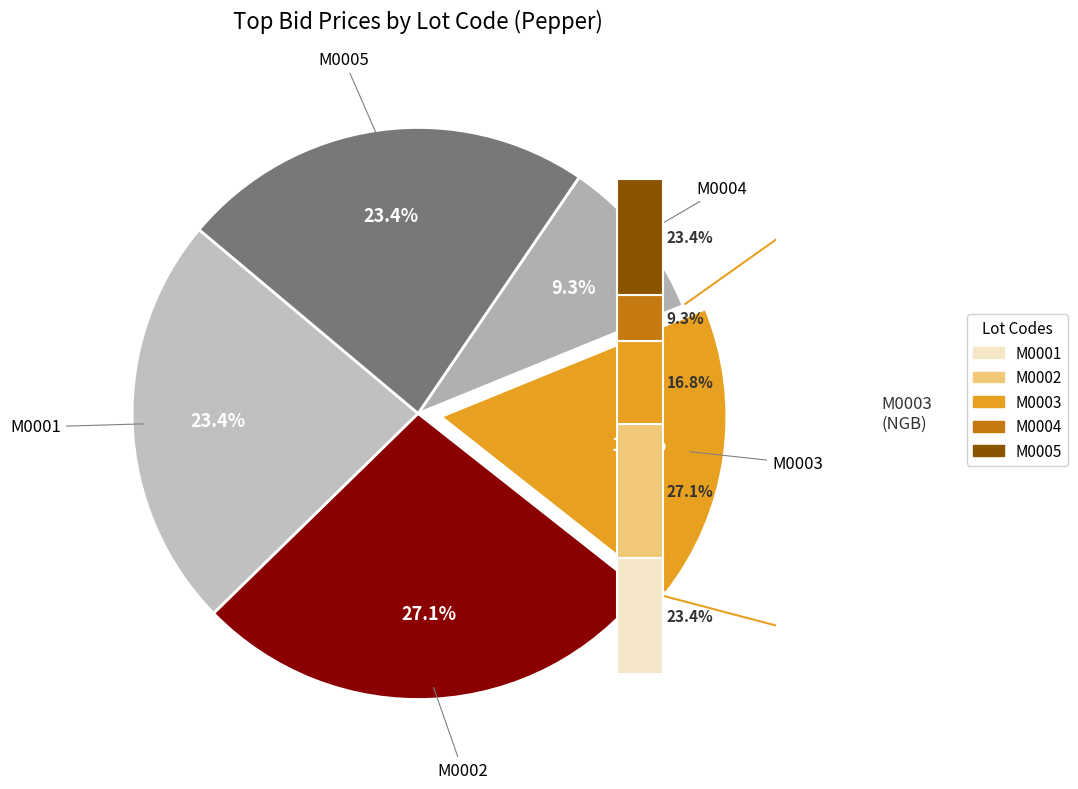

To the nearest percent, what portion does M0004 represent?

9%